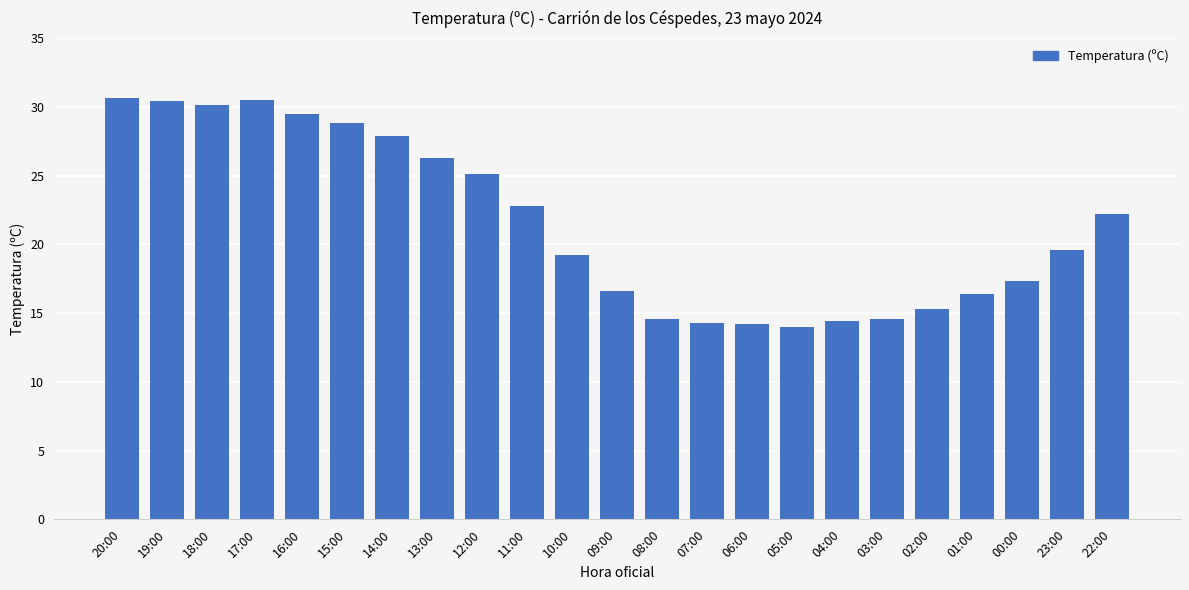

Are the bars grouped side by side (vs. stacked)?

No